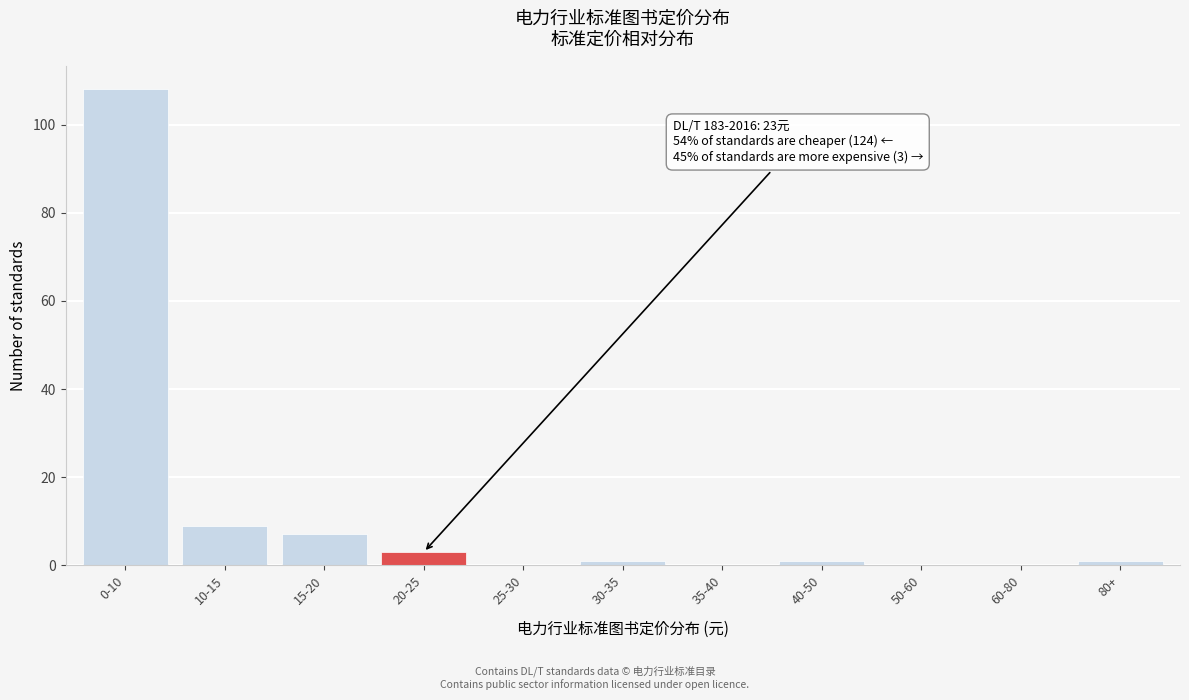

Reading left to right, list all the values displayed in this chart.

0-10=108	10-15=9	15-20=7	20-25=3	25-30=0	30-35=1	35-40=0	40-50=1	50-60=0	60-80=0	80+=1